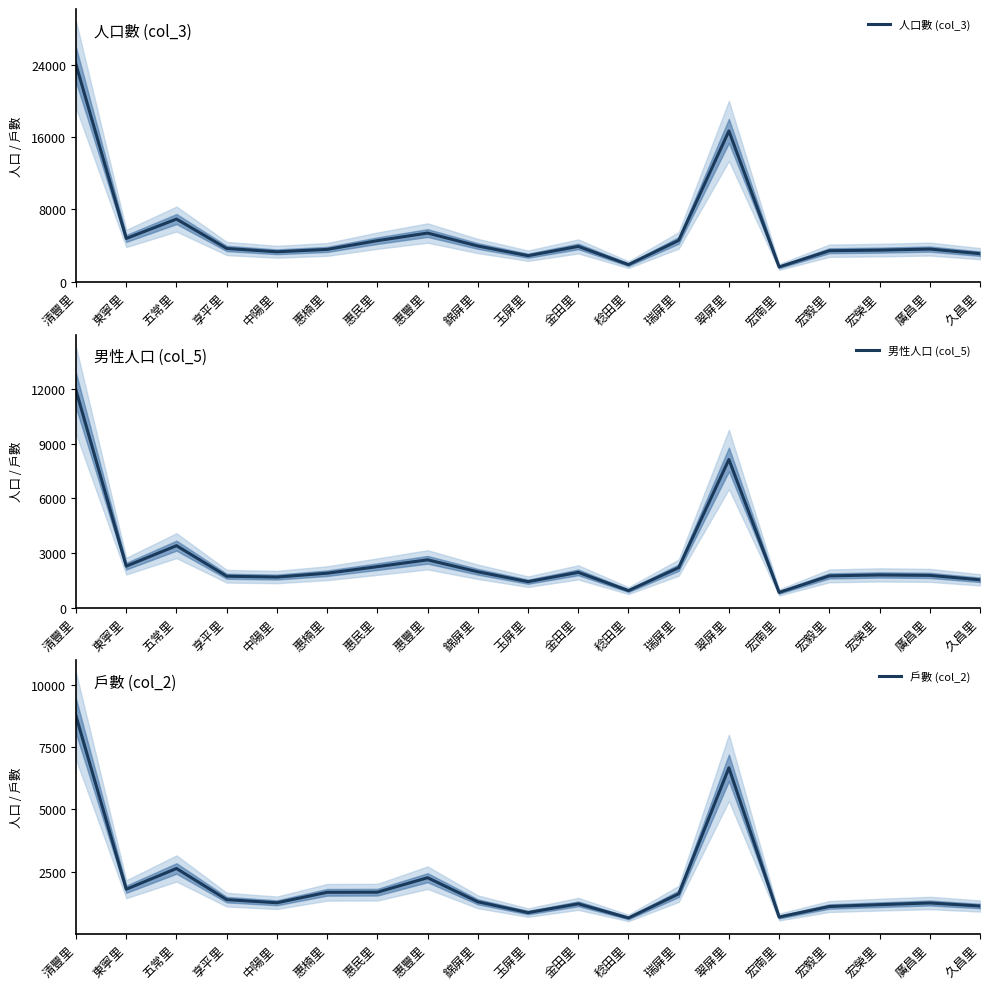

Rank the series by their average value, from lowest to highest.

戶數 (col_2), 男性人口 (col_5), 人口數 (col_3)